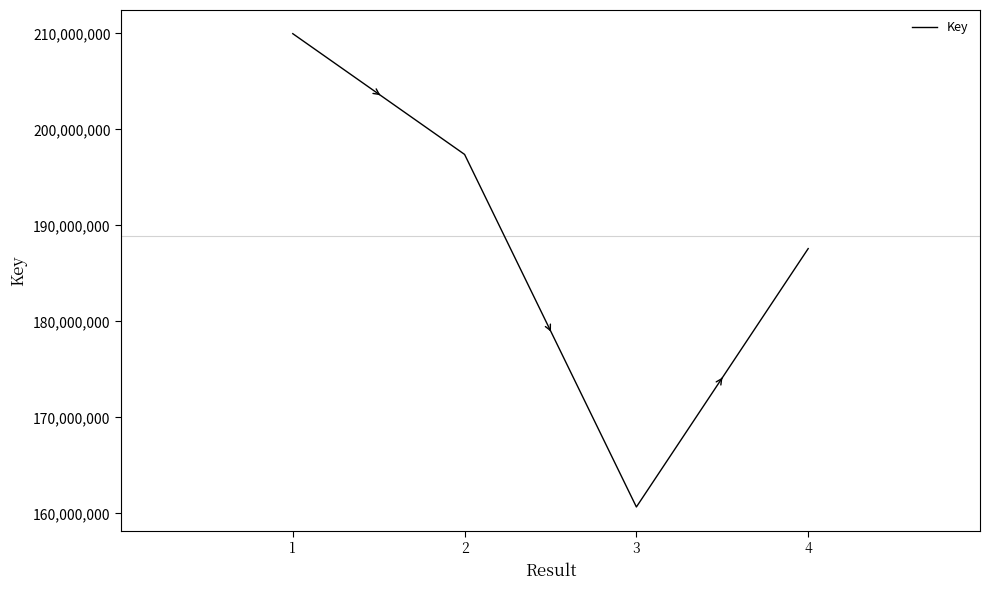

What is the ratio of the value at 1 to the value at 2?

1.1